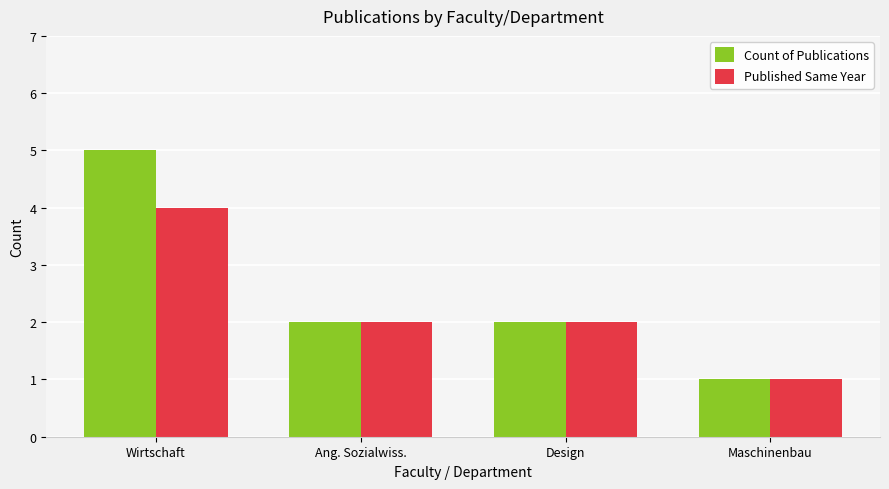

Reading right to left, list all the values displayed in this chart.

Count of Publications: 1	2	2	5
Published Same Year: 1	2	2	4